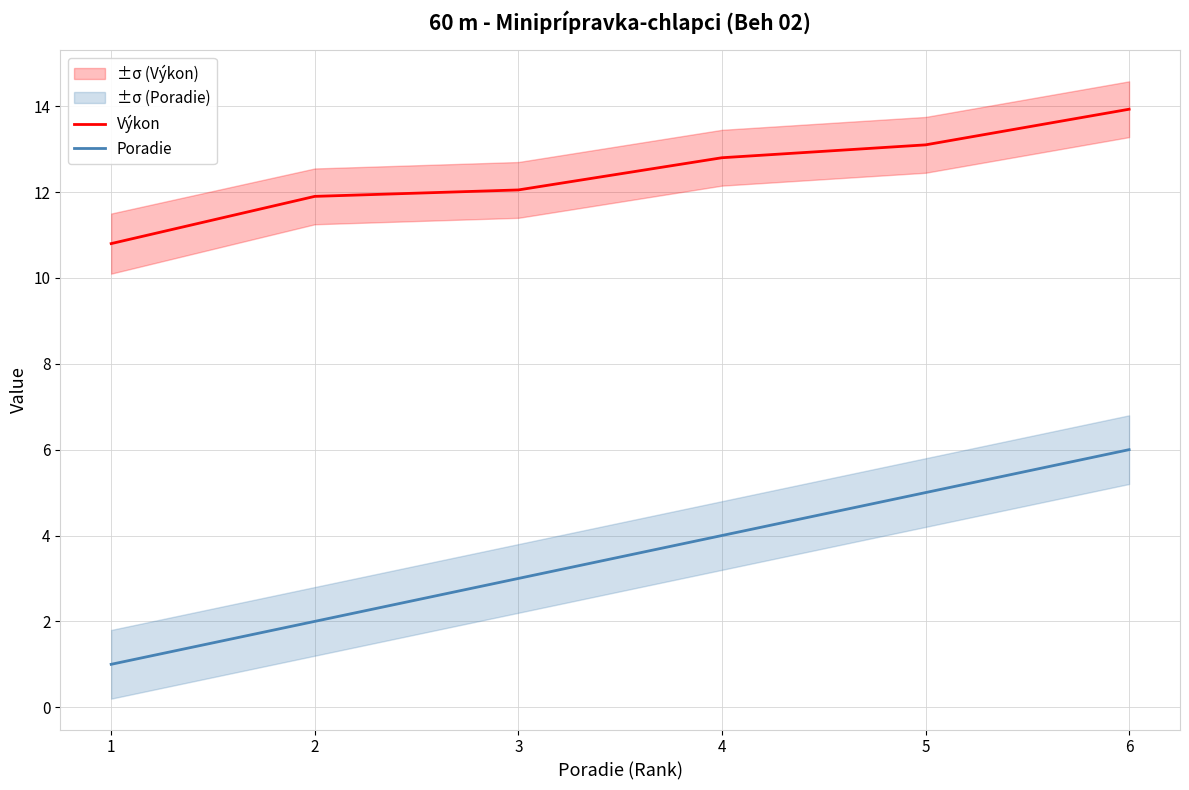

The Výkon series shows 12.8 at 4. True or false?

True